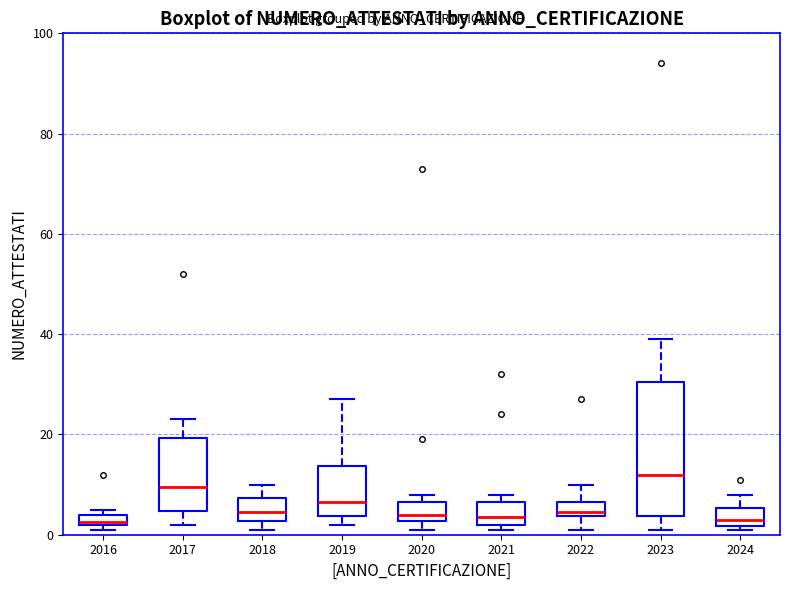

Where does the upper whisker of the box at x = 2024 end on the y-axis? The values are not printed on the chart, so give them approximately, as read against the axis.

8